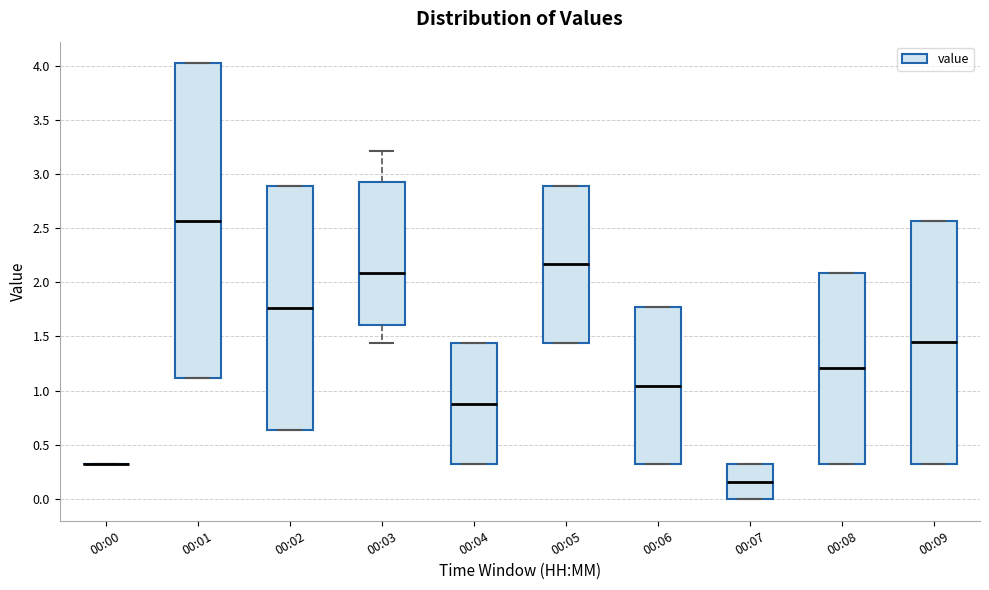

Reading left to right, transcribe this box plot: for each box, give where its median line is, the range the box spans, and where its two whiskers end, as read against the y-axis. The values are not printed on the chart, so give them approximately, as read against the axis.

00:00: box collapsed to a line at 0.30, whiskers 0.30 to 0.30
00:01: median 2.55, box 1.10 to 4.00, whiskers 1.10 to 4.00
00:02: median 1.75, box 0.65 to 2.90, whiskers 0.65 to 2.90
00:03: median 2.10, box 1.60 to 2.95, whiskers 1.45 to 3.20
00:04: median 0.90, box 0.30 to 1.45, whiskers 0.30 to 1.45
00:05: median 2.15, box 1.45 to 2.90, whiskers 1.45 to 2.90
00:06: median 1.05, box 0.30 to 1.75, whiskers 0.30 to 1.75
00:07: median 0.15, box 0.00 to 0.30, whiskers 0.00 to 0.30
00:08: median 1.20, box 0.30 to 2.10, whiskers 0.30 to 2.10
00:09: median 1.45, box 0.30 to 2.55, whiskers 0.30 to 2.55